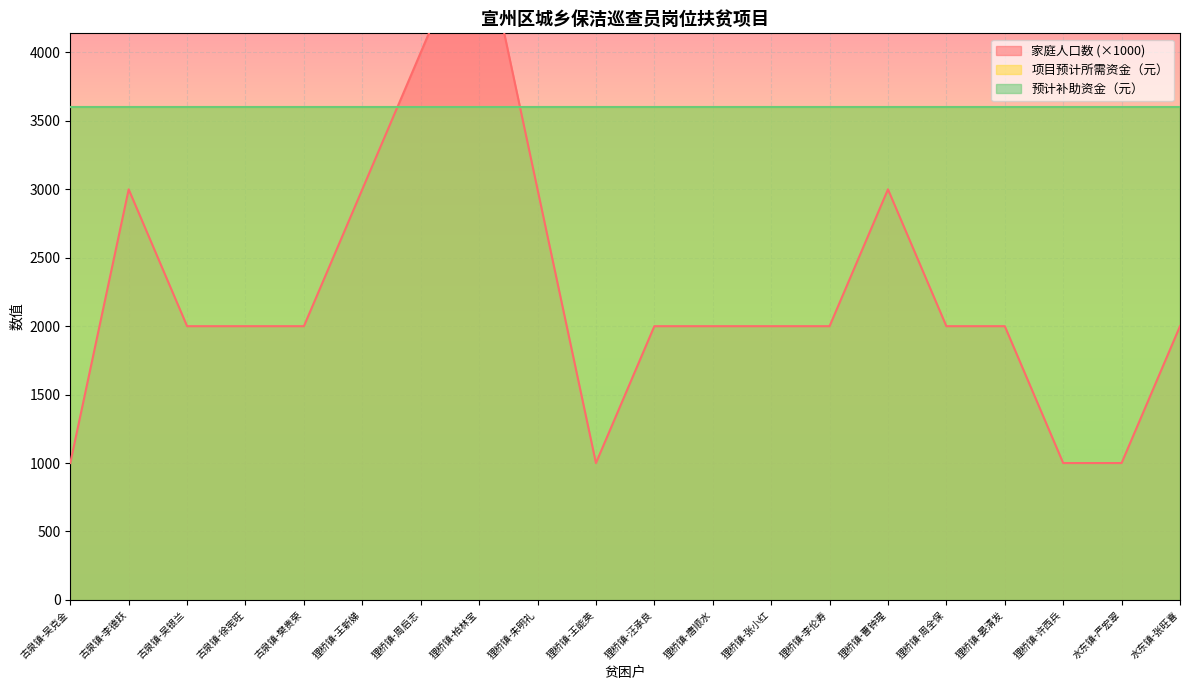

Reading left to right, transcribe all the data shown in this chart.

家庭人口数: 1	3	2	2	2	3	4	5	3	1	2	2	2	2	3	2	2	1	1	2
项目预计所需资金（元）: 3600	3600	3600	3600	3600	3600	3600	3600	3600	3600	3600	3600	3600	3600	3600	3600	3600	3600	3600	3600
预计补助资金（元）: 3600	3600	3600	3600	3600	3600	3600	3600	3600	3600	3600	3600	3600	3600	3600	3600	3600	3600	3600	3600